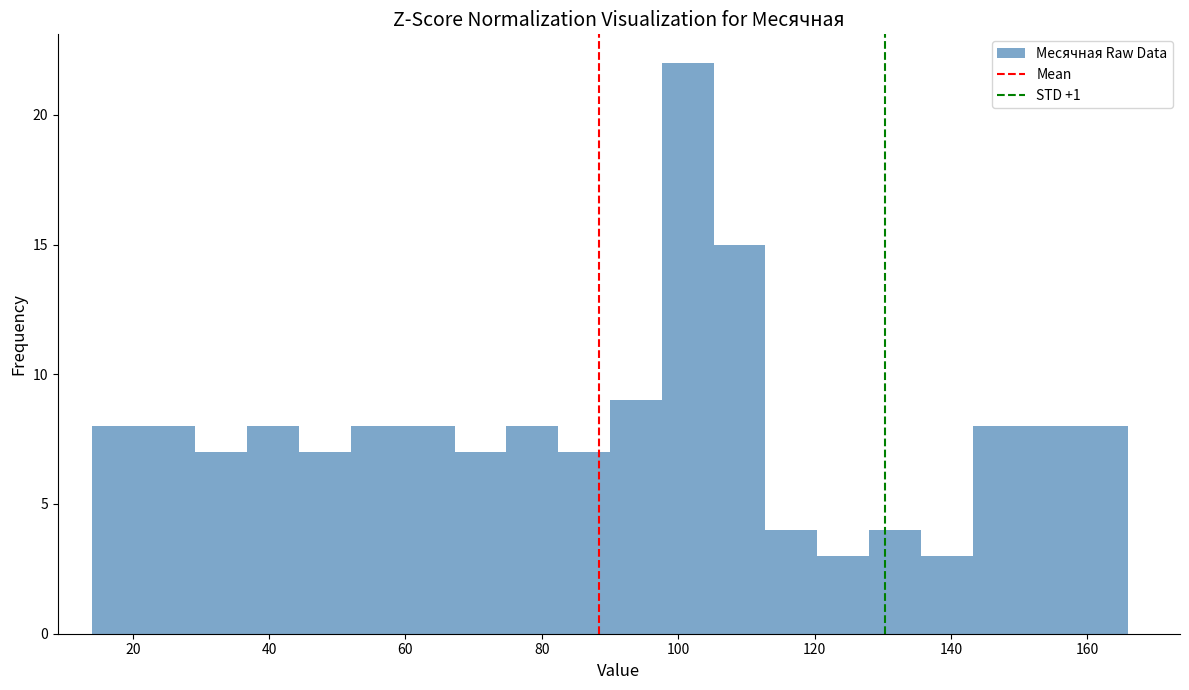

Read against the x-axis, roughly where is the centre of the tallest bar?

102